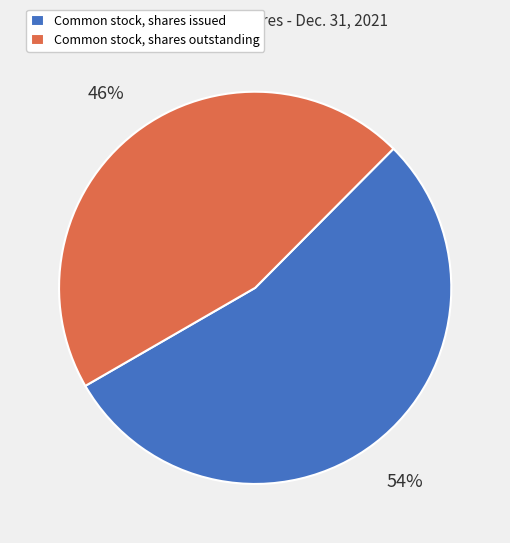

Which slice is the smallest?

Common stock, shares outstanding